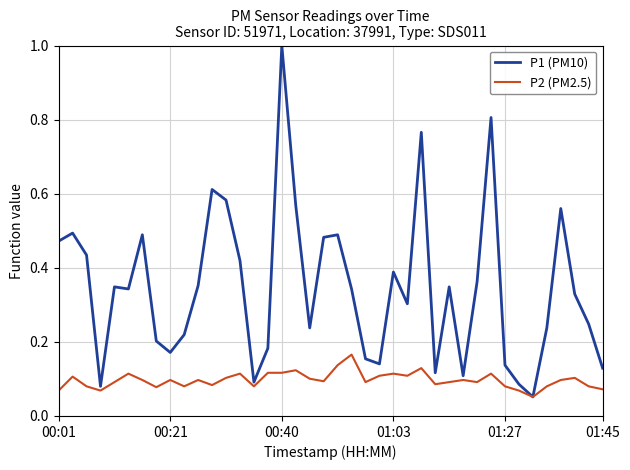

Which series has the widest spread of values?

P1 (PM10)